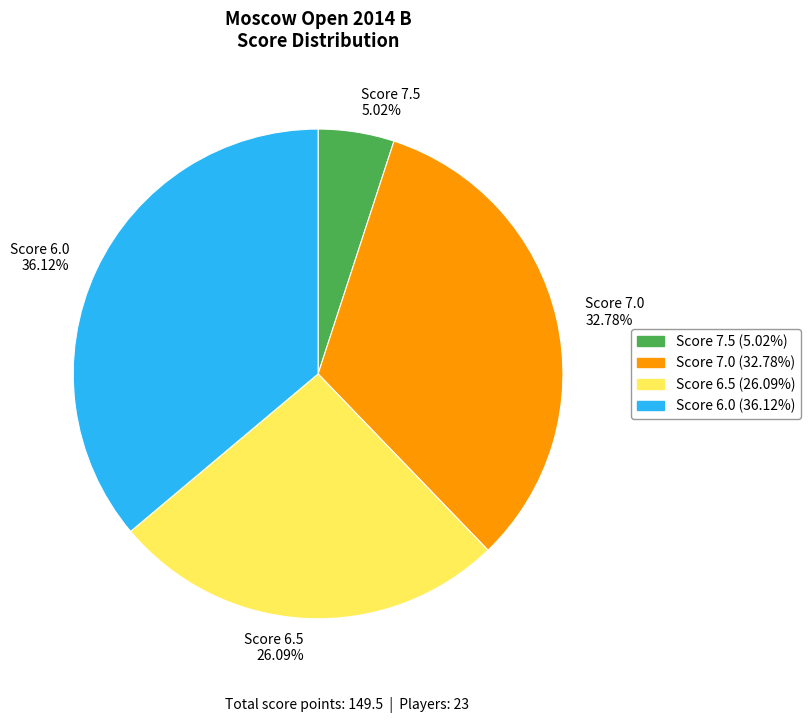

Do Score 6.5 26.09% and Score 6.0 36.12% together represent more than half of the pie?

Yes